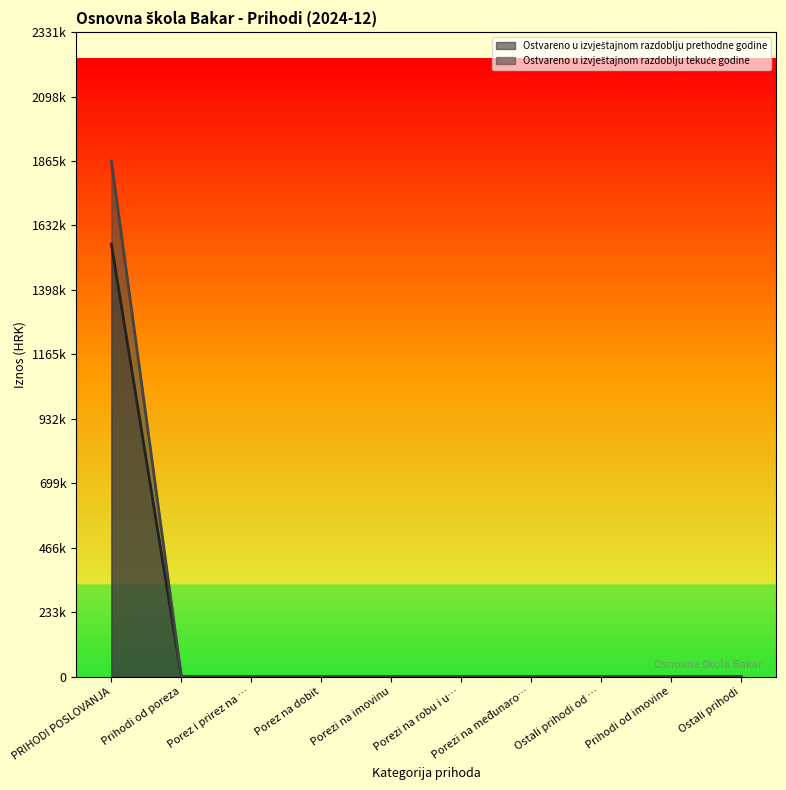

Reading left to right, list all the values displayed in this chart.

Ostvareno u izvještajnom razdoblju prethodne godine: 1564676.1	0.0	0.0	0.0	0.0	0.0	0.0	0.0	0.0	0.0
Ostvareno u izvještajnom razdoblju tekuće godine: 1865209.7	0.0	0.0	0.0	0.0	0.0	0.0	0.0	0.0	0.0